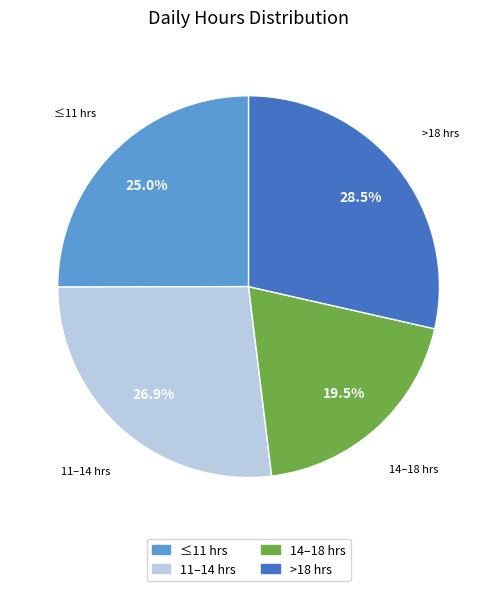

Is there any slice that represents more than half of the pie?

No